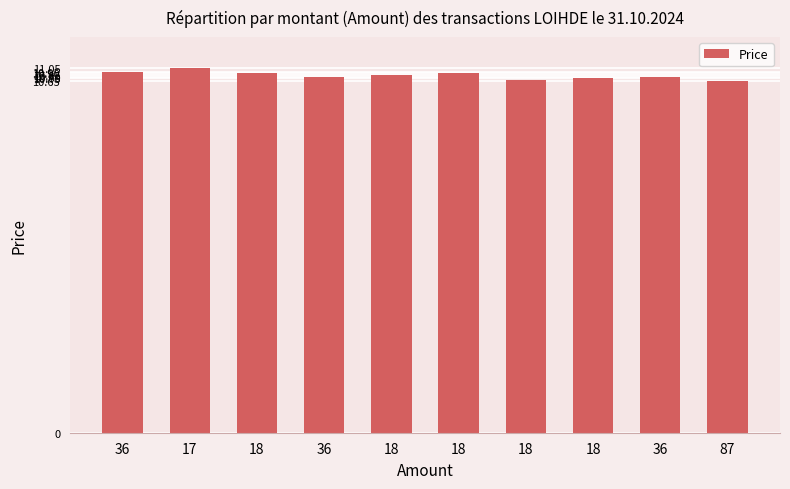

Are the bars horizontal?

No